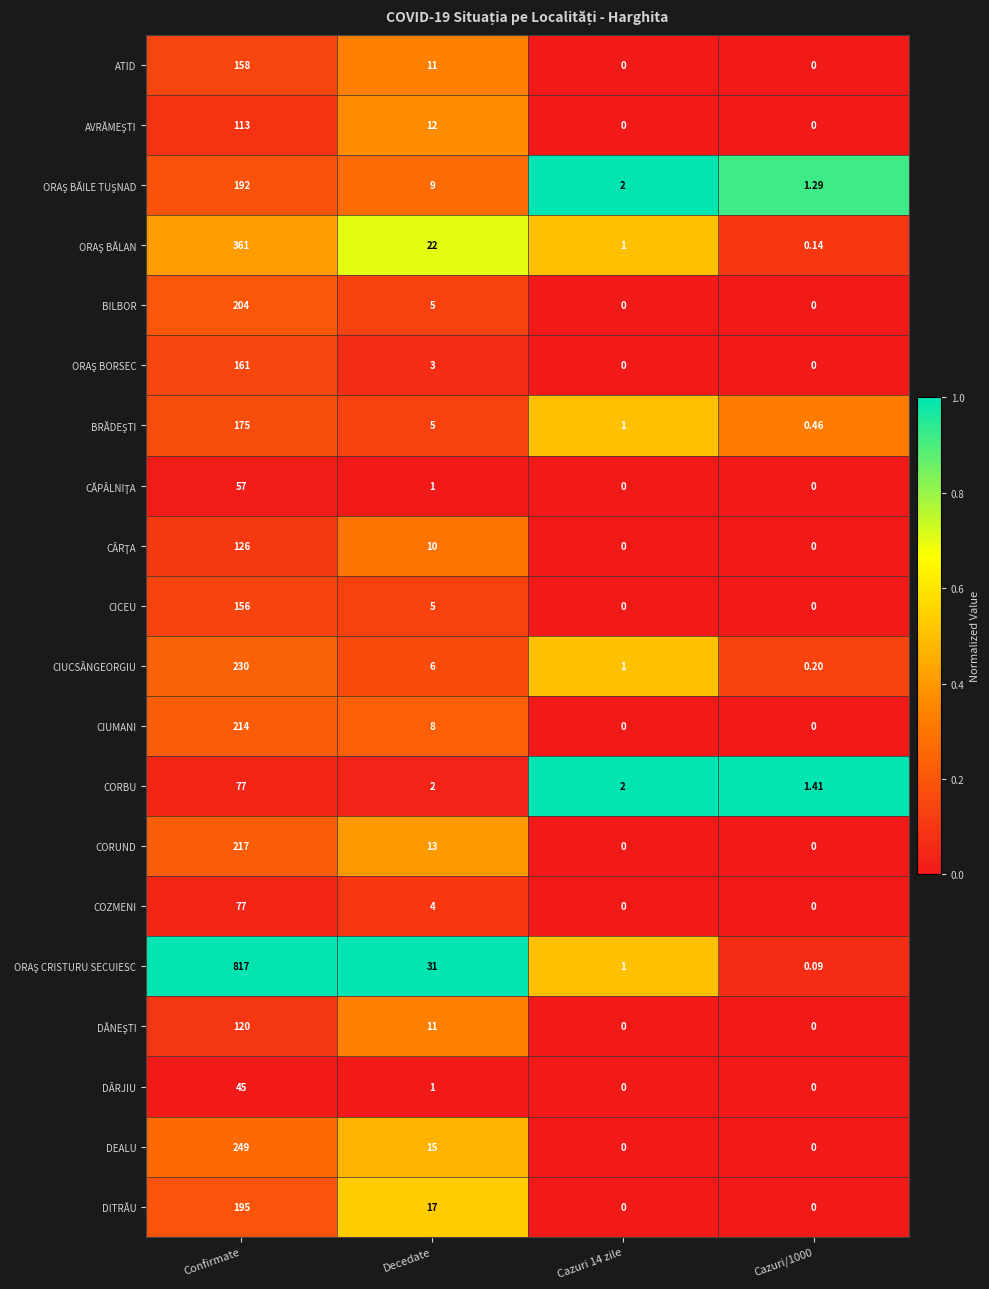

At which category is the sum across all series the highest?

Confirmate